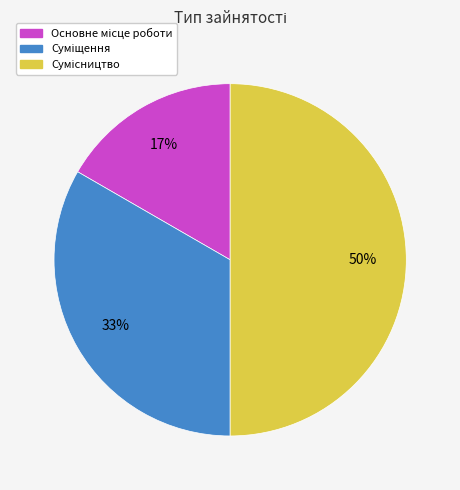

To the nearest percent, what is the average slice percentage?

33%